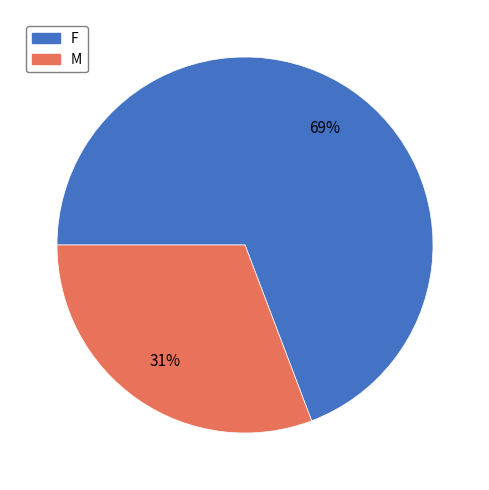

True or false: F accounts for 81% of the total.

False